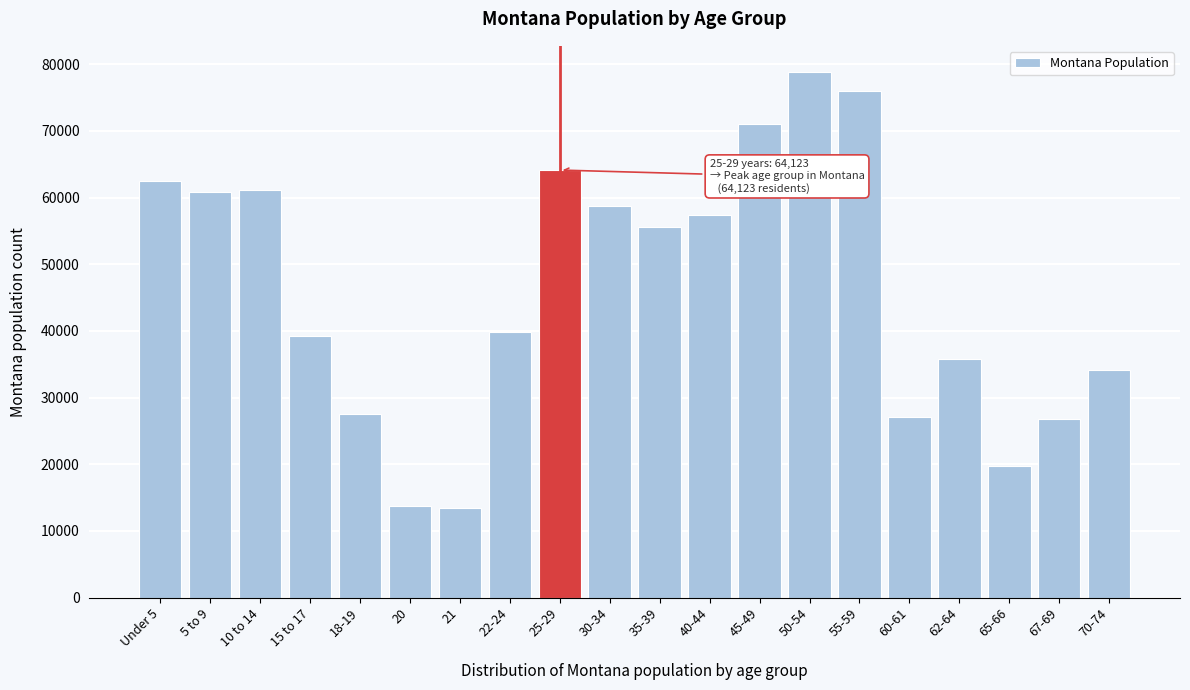

What is the greatest value displayed?

78811